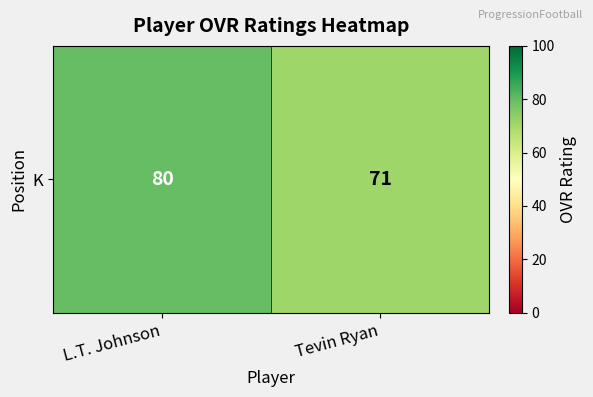

Count the values in the range 71 to 80.

2